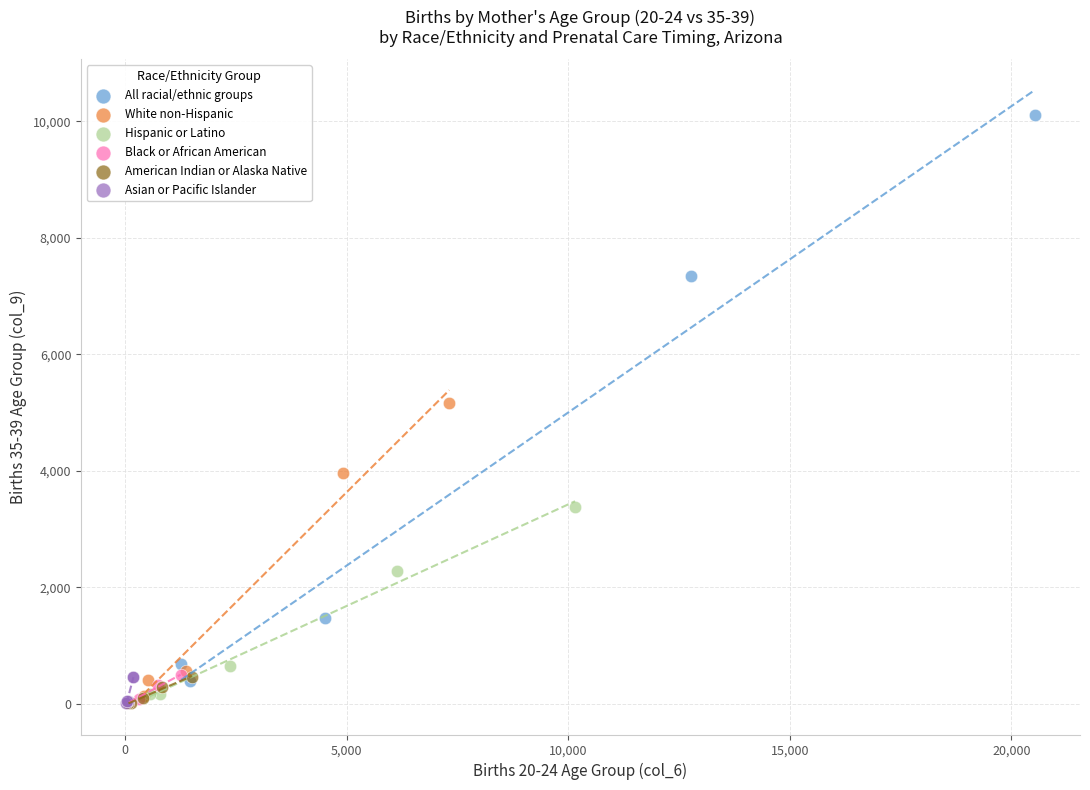

Which series contains the highest Y value?

All racial/ethnic groups